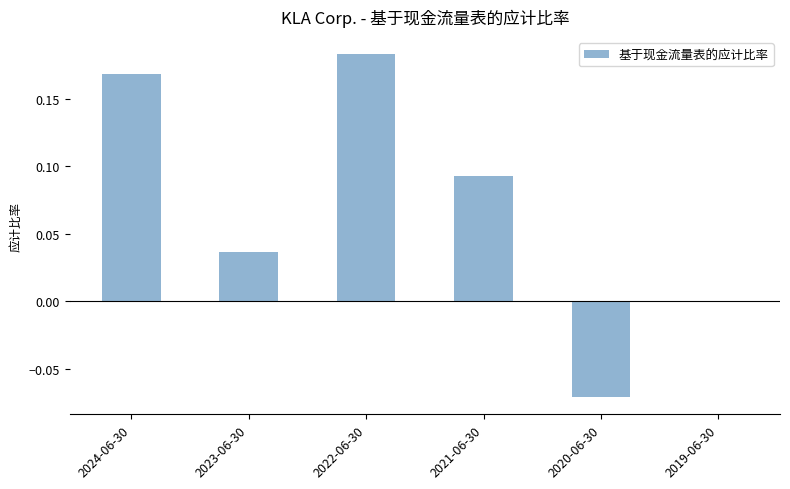

What is the sum of all values?

0.4